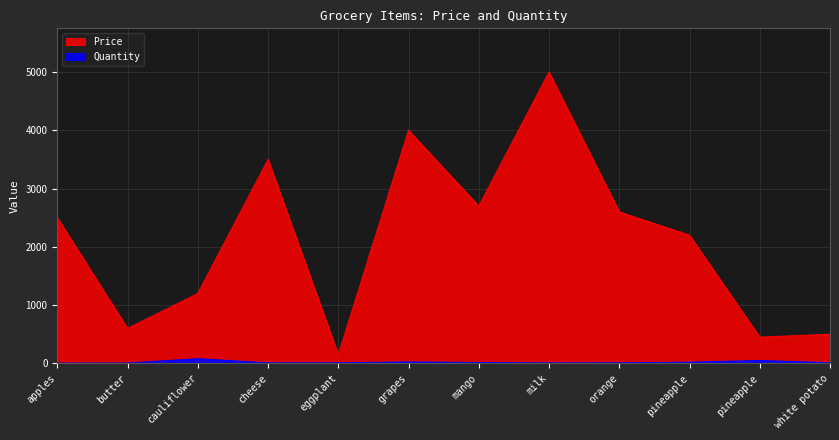

At which label is Quantity closest to 43?

pineapple